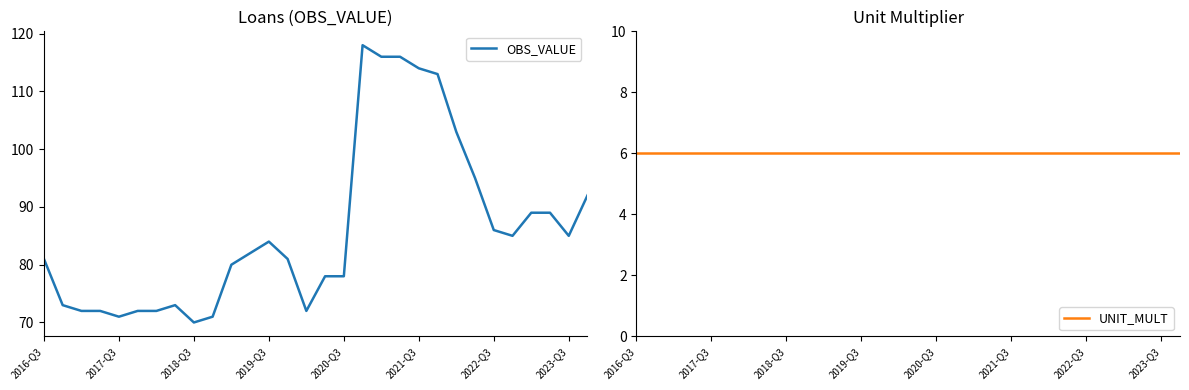

Is it true that OBS_VALUE equals 124 at 2023-Q3?

False